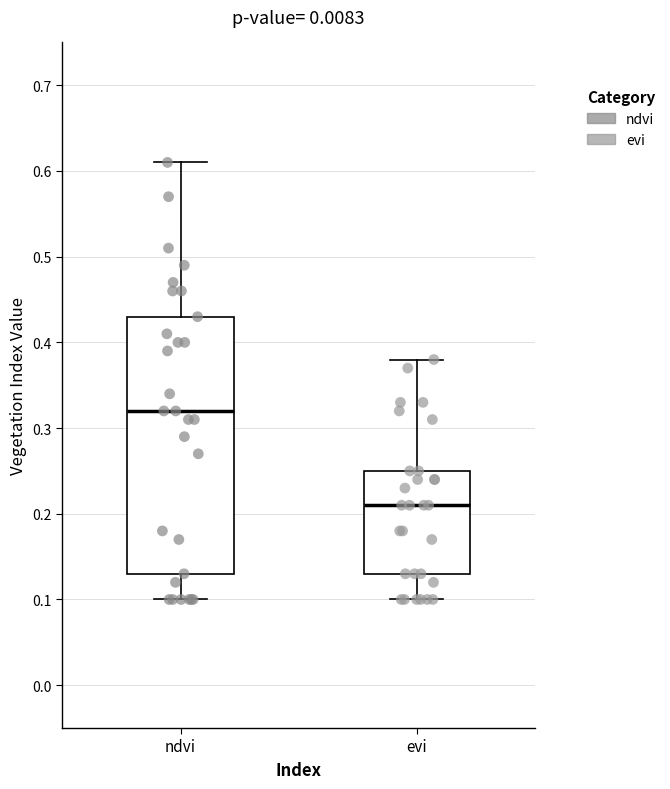

Where is the upper edge of the box for ndvi on the y-axis? The values are not printed on the chart, so give them approximately, as read against the axis.

0.43